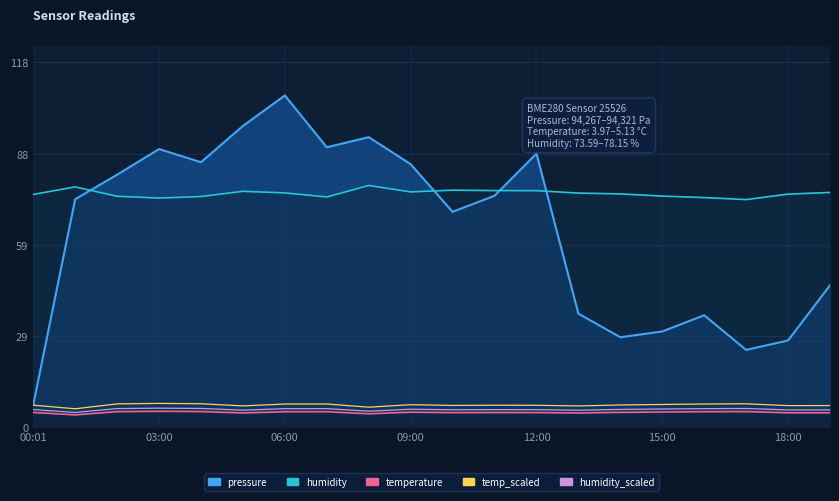

In temp_scaled, how many points are lower than both neighbors (excluding endpoints)?

6